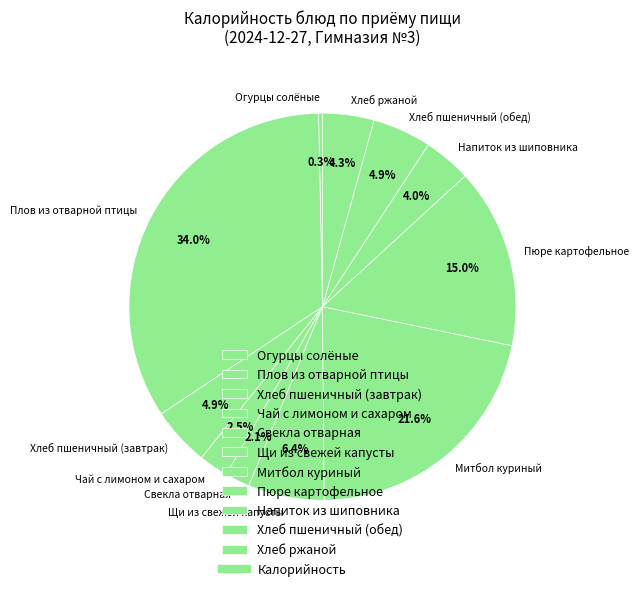

How many segments does this pie chart have?

11